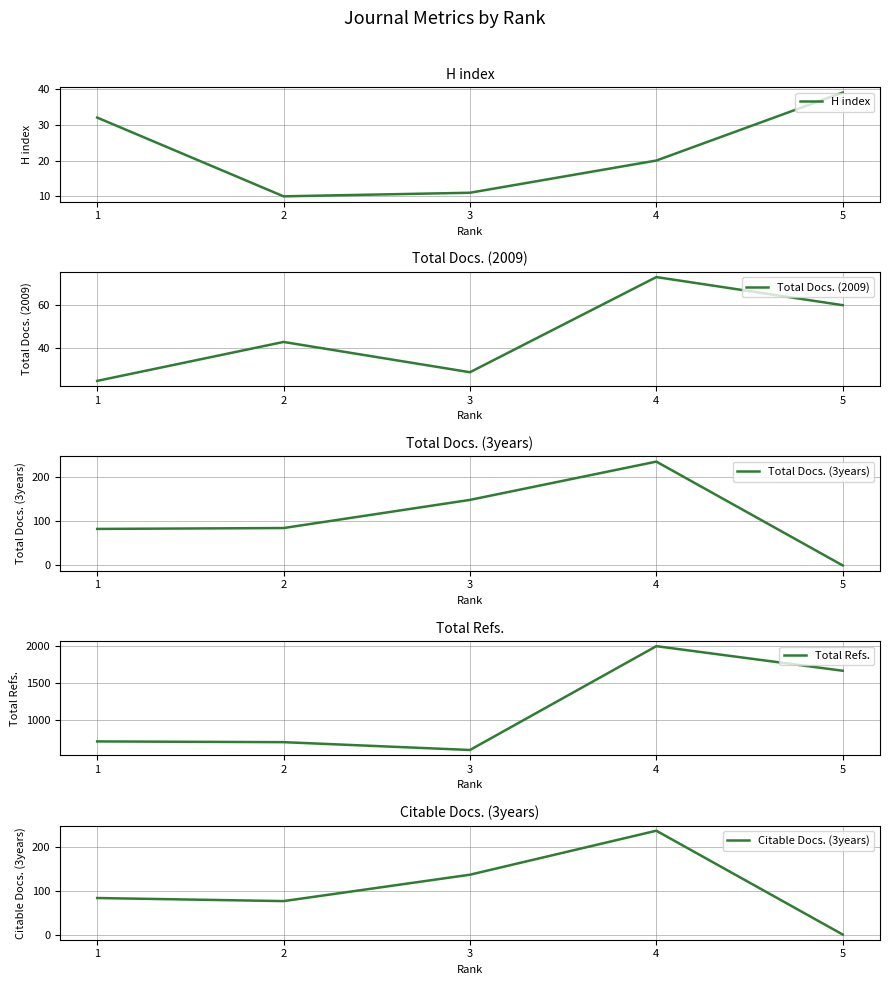

At how many categories does at least one series exceed 862?

2